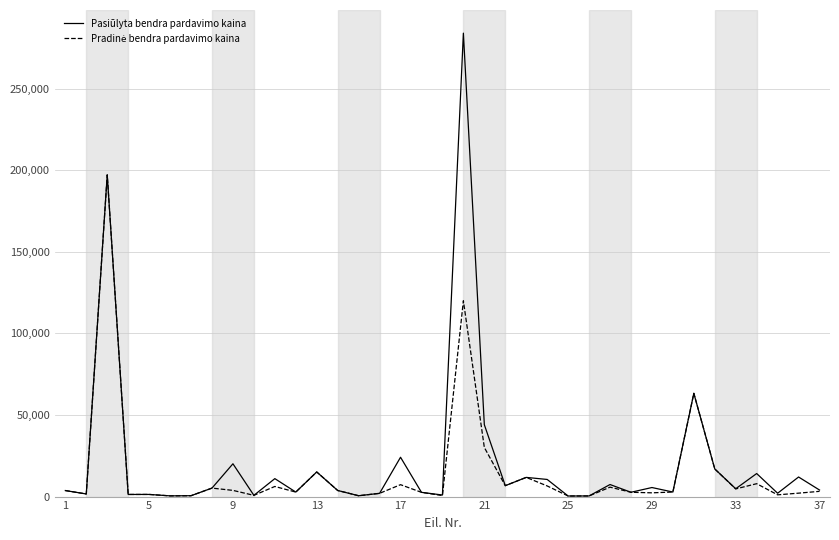

At how many categories does at least one series exceed 101573?

2